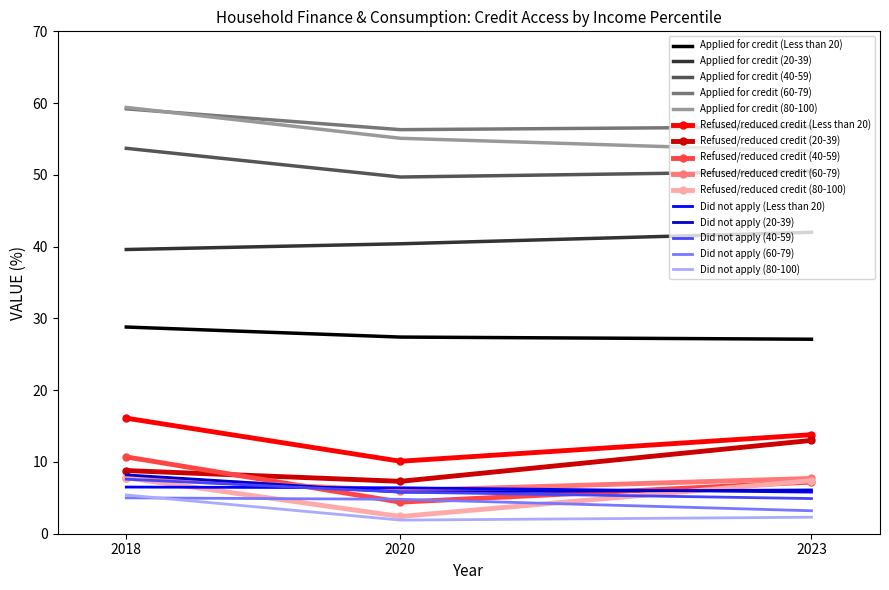

The value of Did not apply (20-39) at 2020 is 8.0. True or false?

False